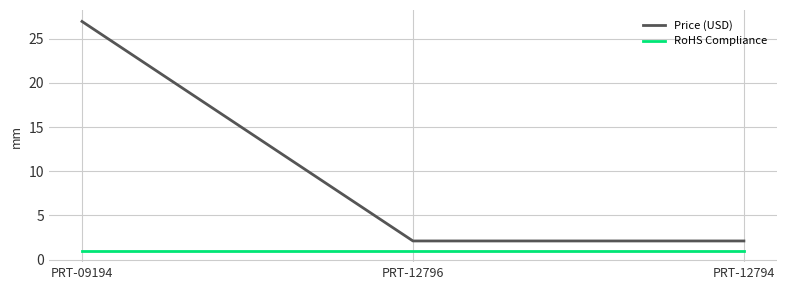

Which series changed the most between PRT-09194 and PRT-12796?

Price (USD)